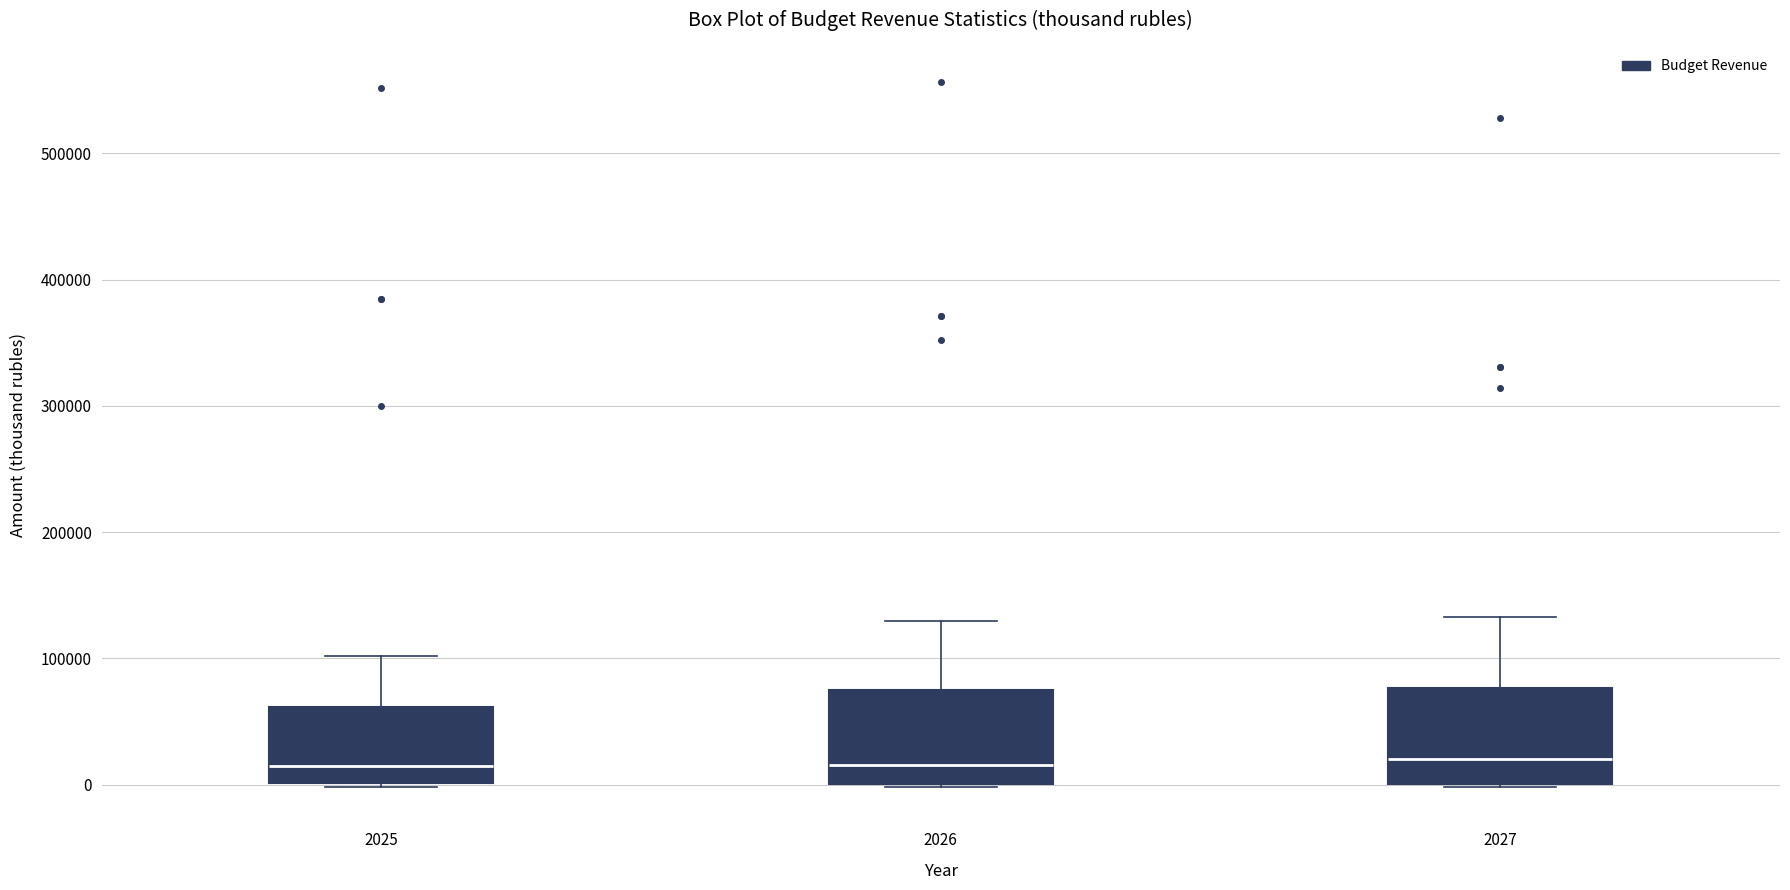

Reading left to right, transcribe this box plot: for each box, give where its median line is, the range the box spans, and where its two whiskers end, as read against the y-axis. The values are not printed on the chart, so give them approximately, as read against the axis.

2025: median 10000, box 0 to 60000, whiskers 0 to 100000
2026: median 20000, box 0 to 70000, whiskers 0 to 130000
2027: median 20000, box 0 to 80000, whiskers 0 to 130000